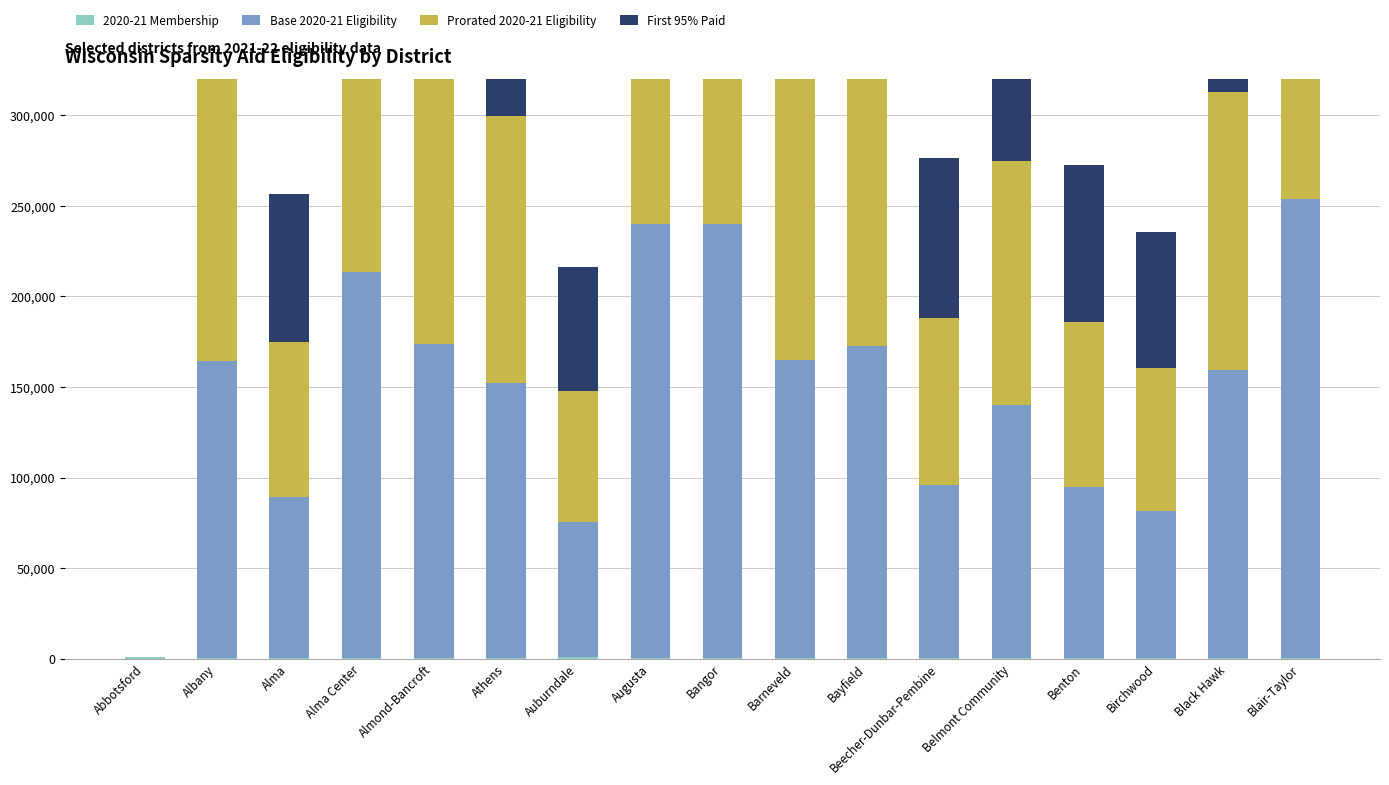

What is the total value across all series at Bangor?

691138